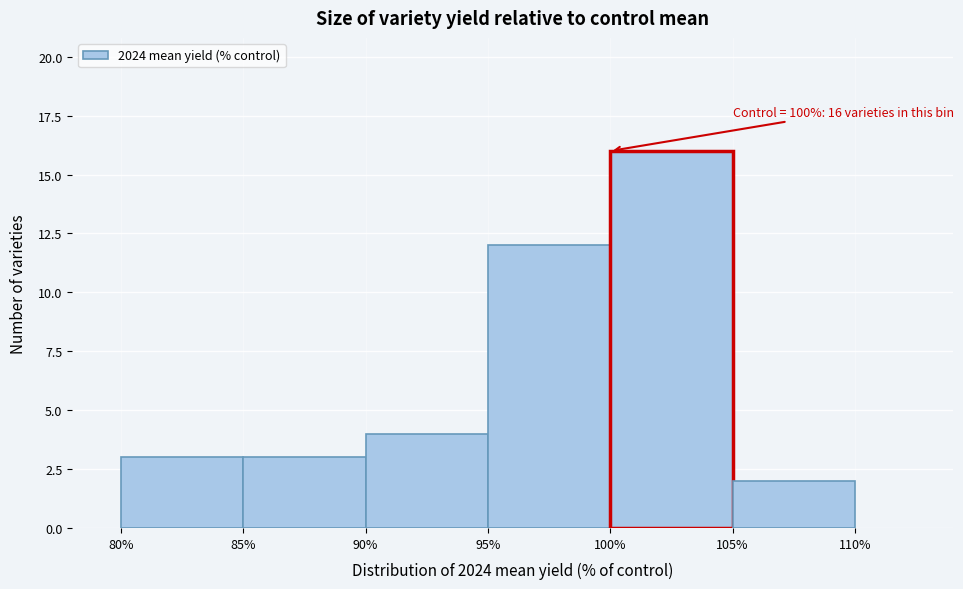

Over which range of the x-axis is the bar tallest?

100% to 105%